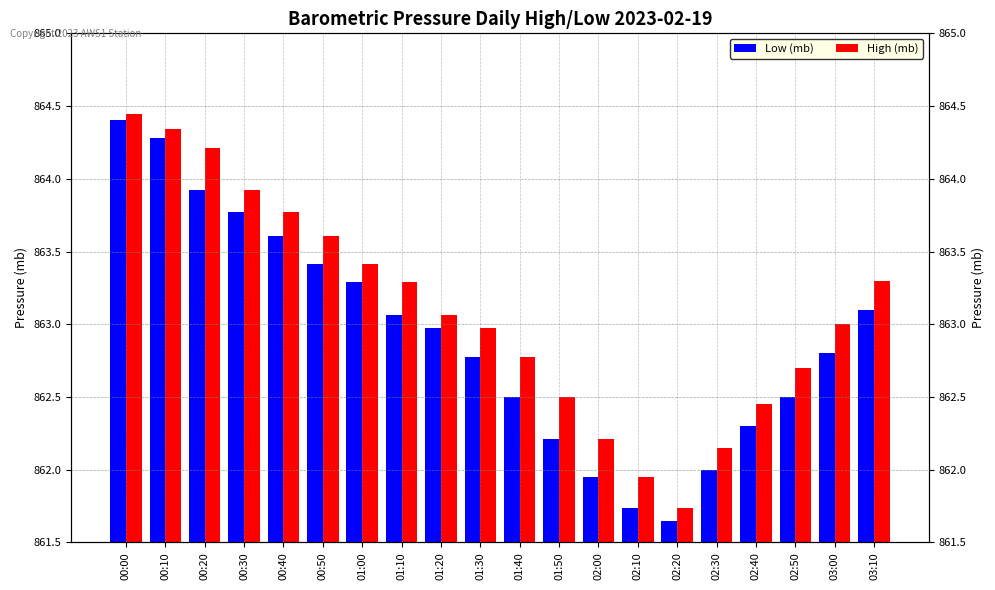

At which label does High (mb) reach its minimum?

02:20